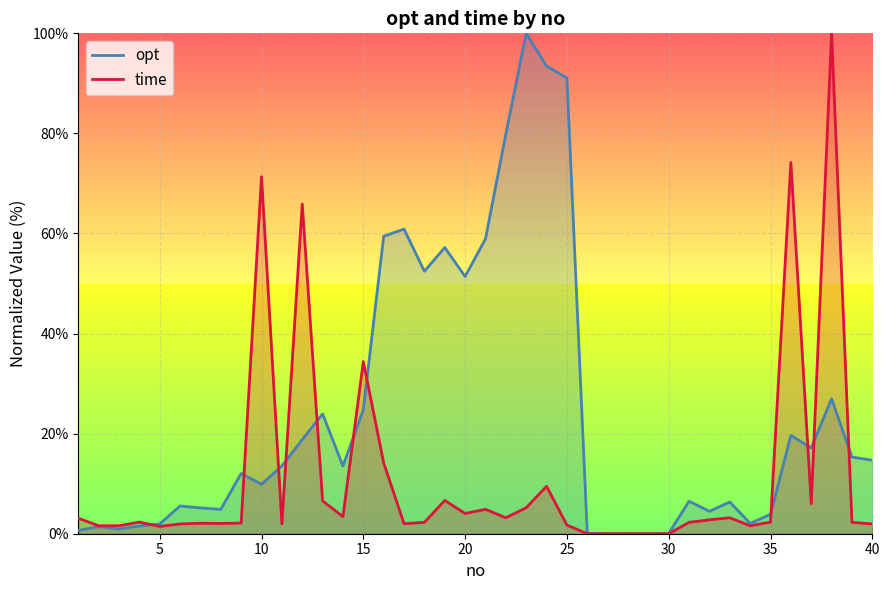

Reading left to right, what are all the values shown in this chart?

opt: 1=0.7	2=1.4	3=0.9	4=1.6	5=2.0	6=5.5	7=5.2	8=4.9	9=12.0	10=9.9	11=13.5	12=18.8	13=23.9	14=13.5	15=24.7	16=59.4	17=60.9	18=52.5	19=57.2	20=51.4	21=58.9	22=79.8	23=100.0	24=93.5	25=91.1	26=0.1	27=0.0	28=0.0	29=0.0	30=0.1	31=6.5	32=4.5	33=6.3	34=2.1	35=3.9	36=19.6	37=17.1	38=27.0	39=15.3	40=14.7
time: 1=3.1	2=1.6	3=1.6	4=2.3	5=1.5	6=2.0	7=2.1	8=2.1	9=2.1	10=71.3	11=2.0	12=65.9	13=6.6	14=3.4	15=34.4	16=14.2	17=2.0	18=2.3	19=6.7	20=4.1	21=4.9	22=3.2	23=5.2	24=9.5	25=1.7	26=0.0	27=0.0	28=0.0	29=0.0	30=0.0	31=2.3	32=2.8	33=3.2	34=1.6	35=2.3	36=74.2	37=6.0	38=100.0	39=2.3	40=2.0